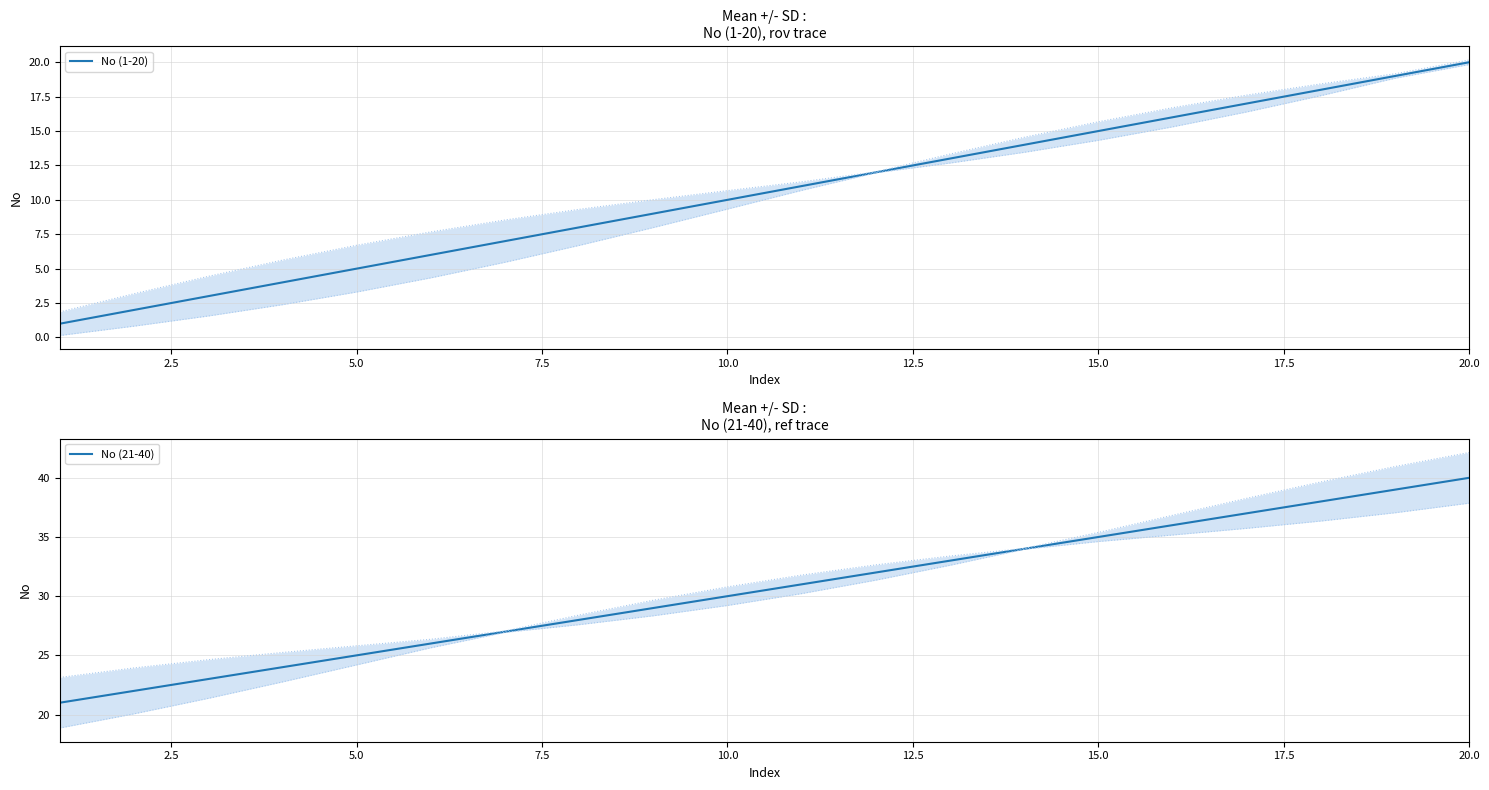

How many values in the No (21-40) series are below 31?

10